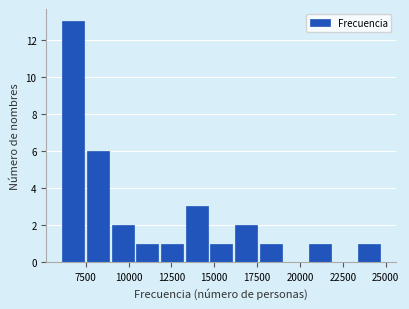

Read against the x-axis, roughly where is the centre of the tallest bar?

7000